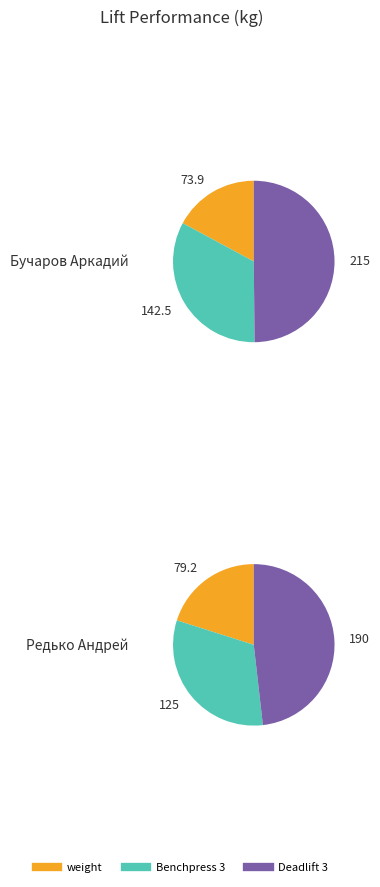

Count the number of slices in the pie.

3